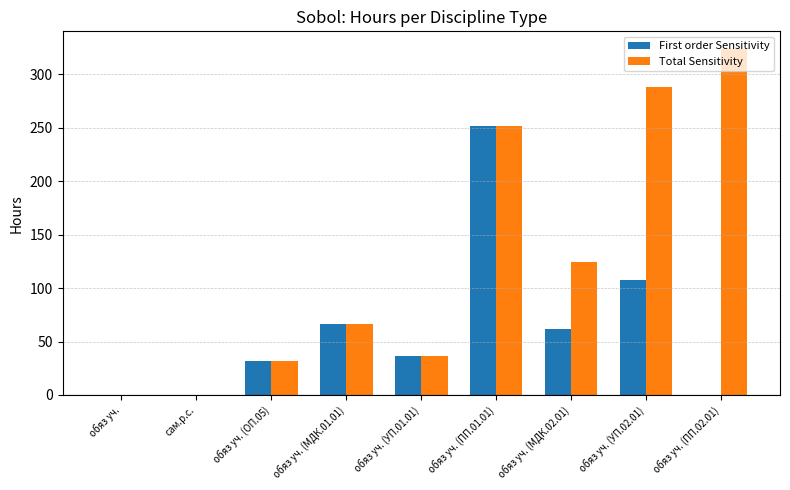

At which label is Total Sensitivity closest to 162?

обяз уч. (МДК.02.01)